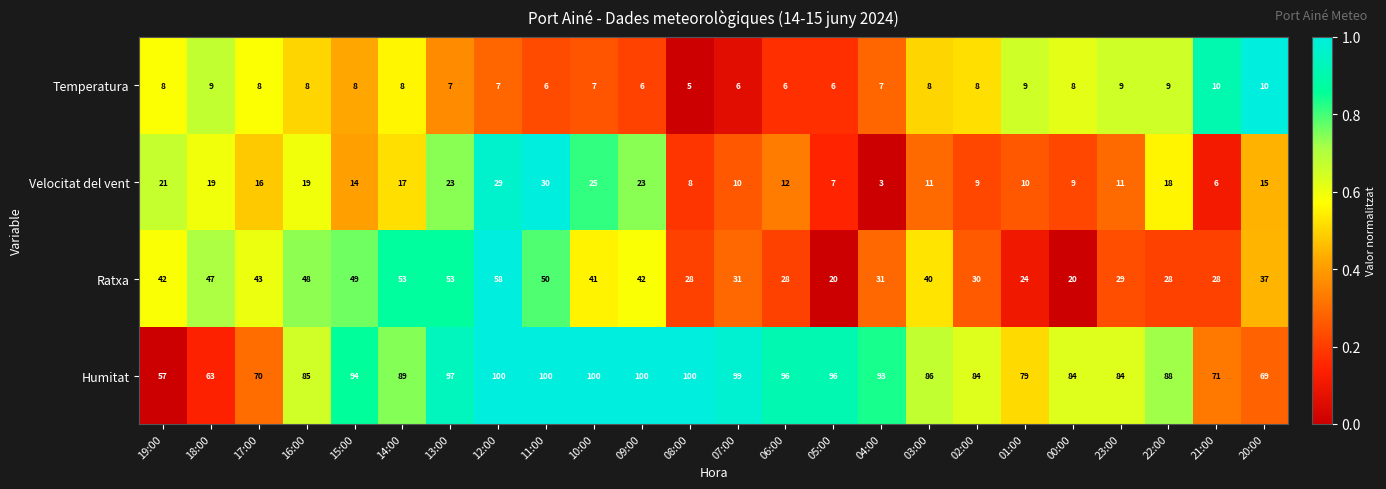

Is it true that Velocitat del vent equals 10 at 01:00?

True